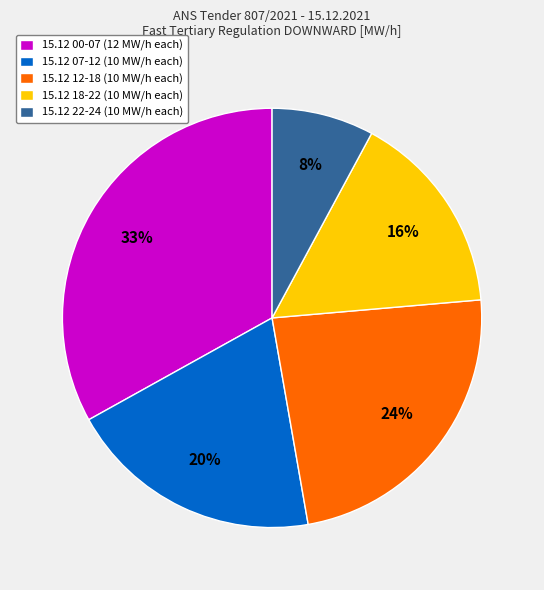

The 15.12 00-07 (12 MW/h each) slice represents 33% of the pie. True or false?

True